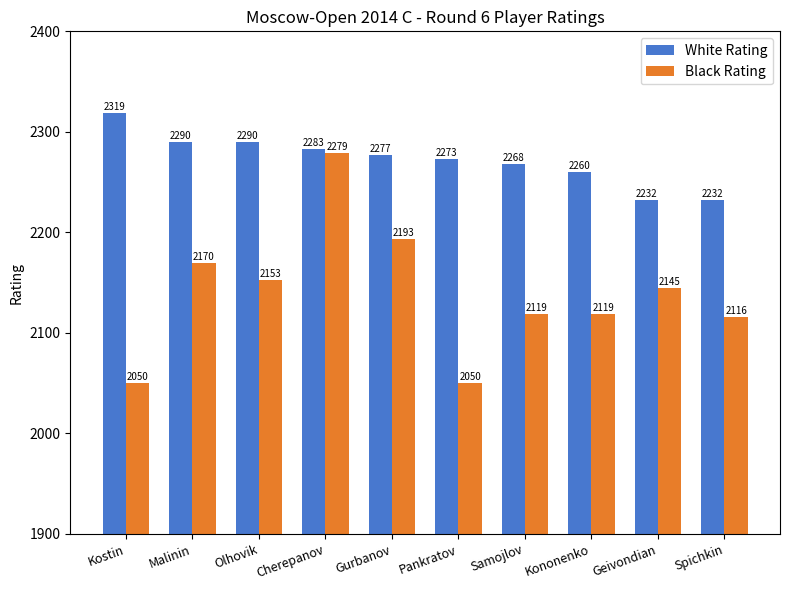

How many bars are there in each group?

2